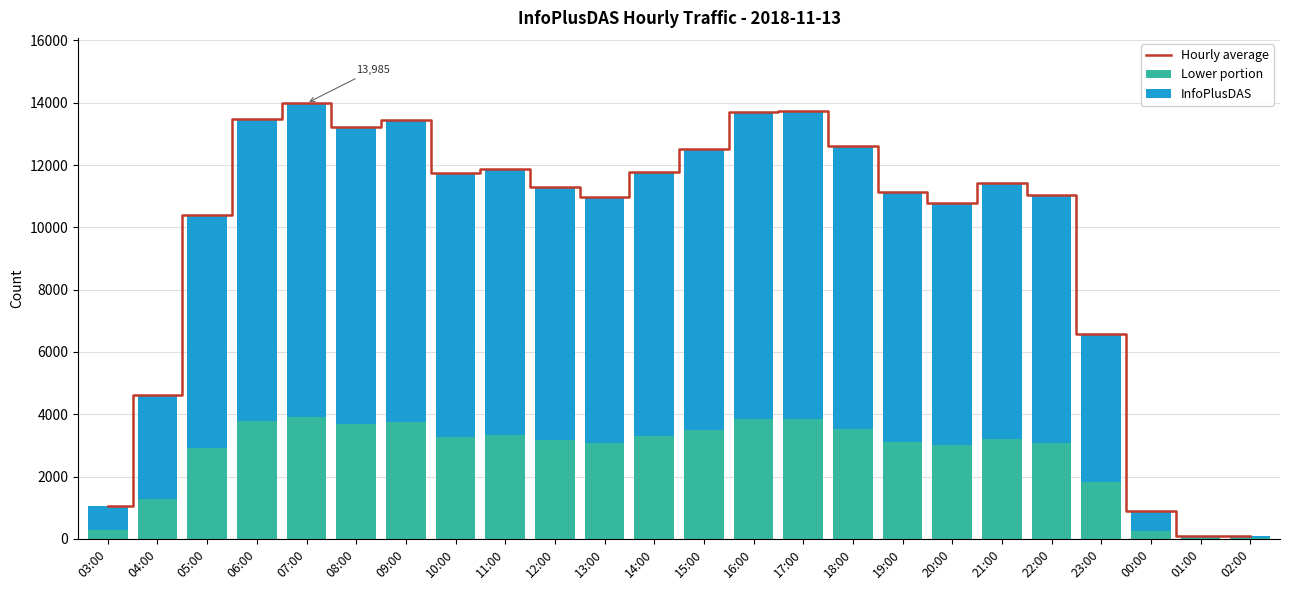

At how many categories does at least one series exceed 8662?

18